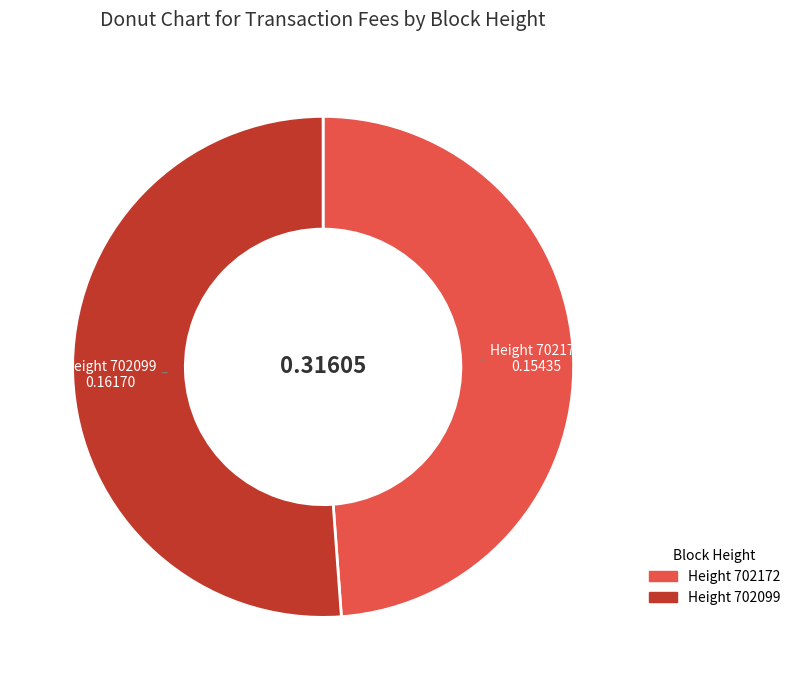

How many slices are in this pie chart?

2